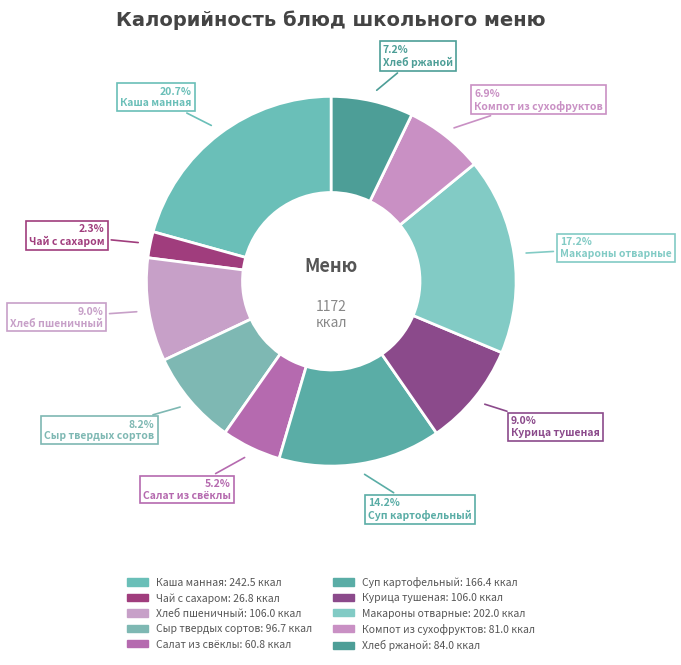

Count the number of slices in the pie.

10